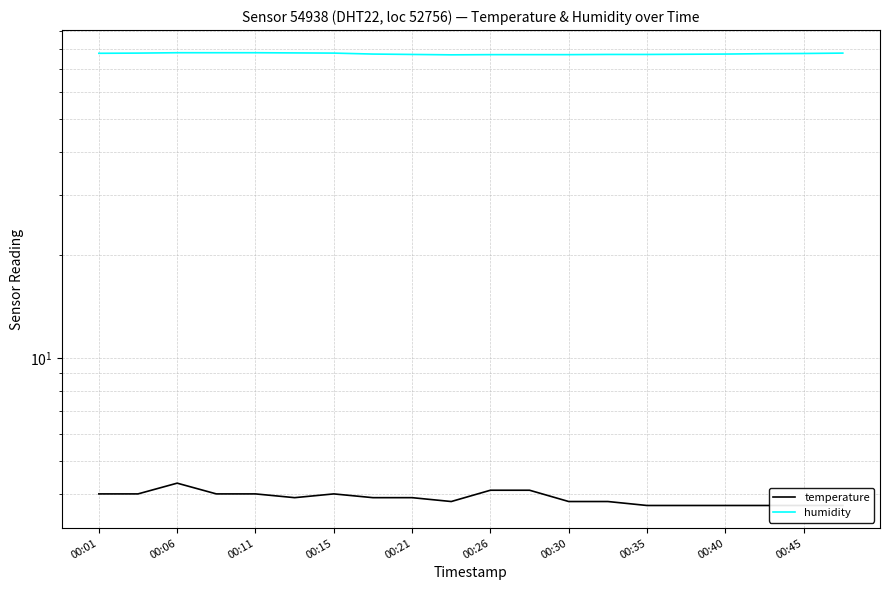

How many lines are shown in the chart?

2